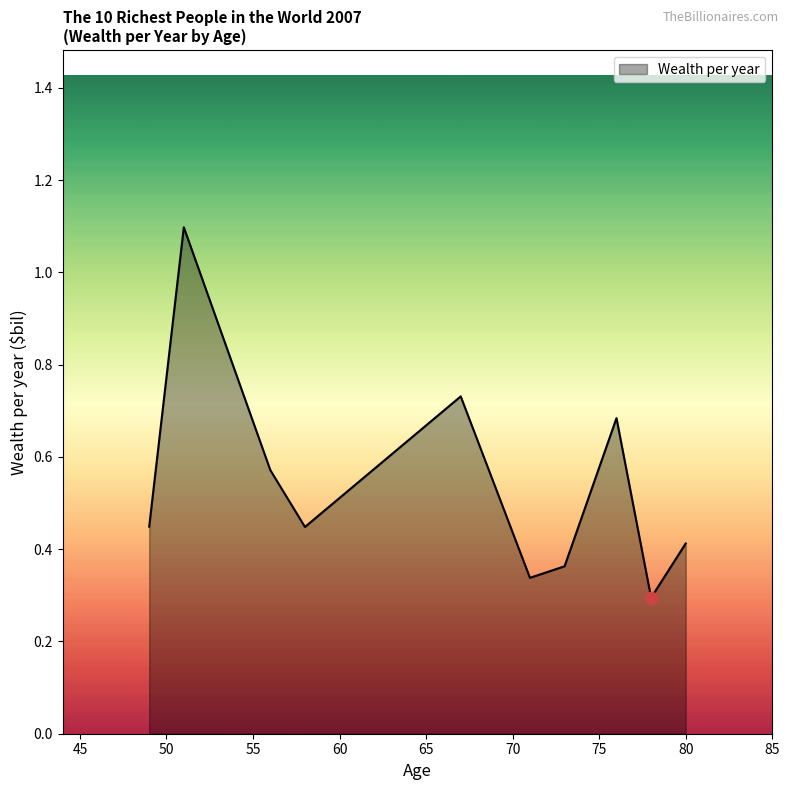

What is the greatest value displayed?

1.1